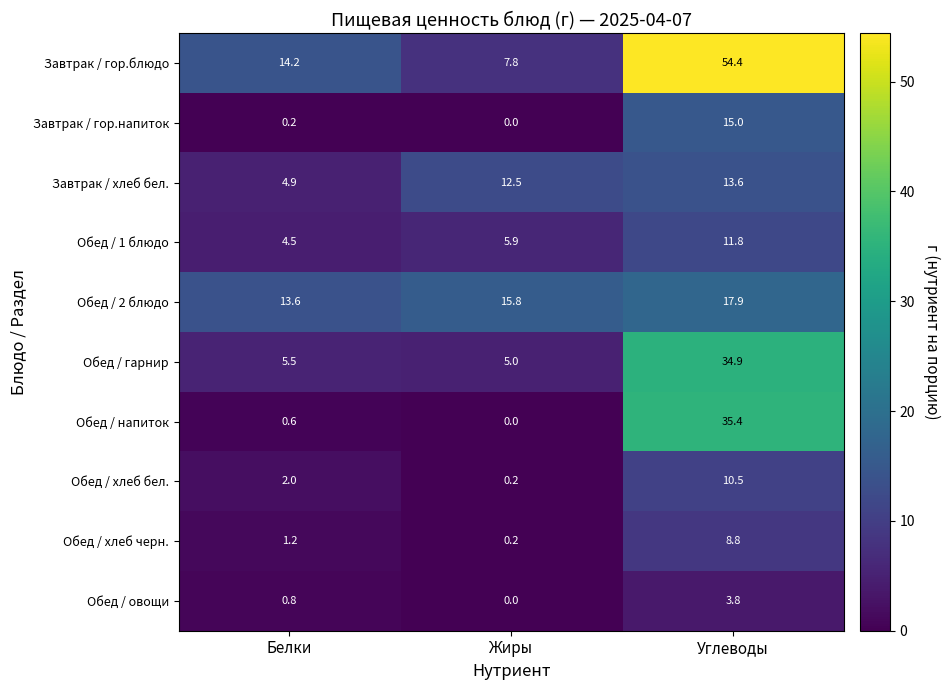

The value of Обед / напиток at Жиры is -17.7. True or false?

False